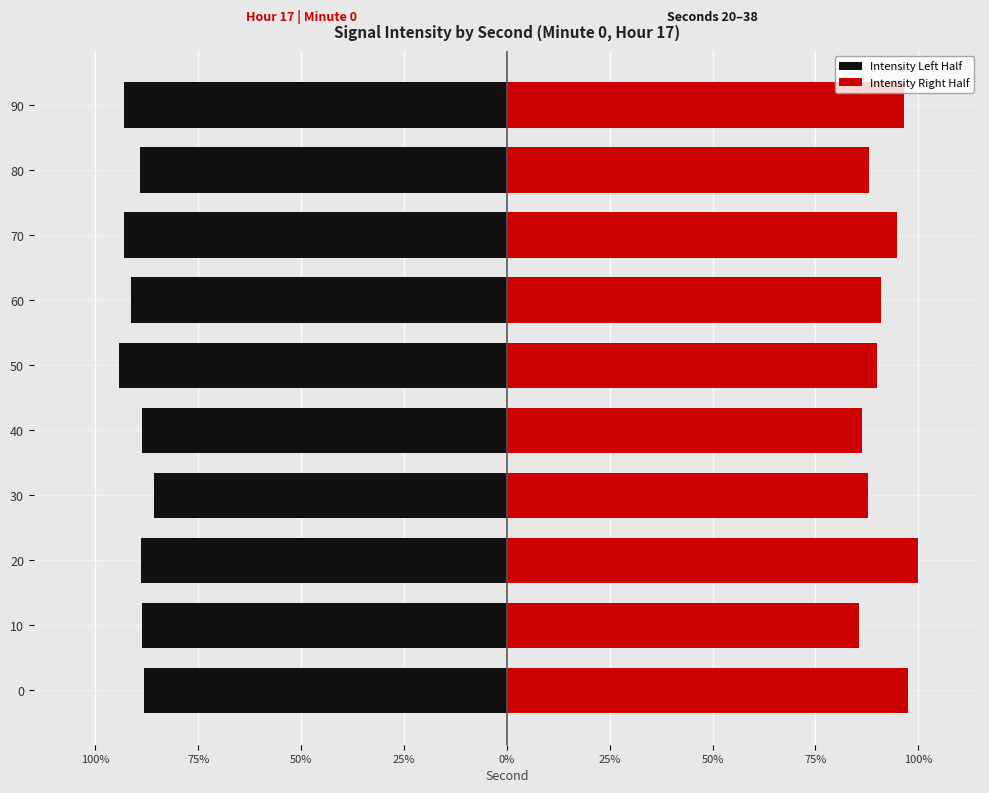

What is the value of the Intensity Right Half bar at the 10th from the left?

96.4